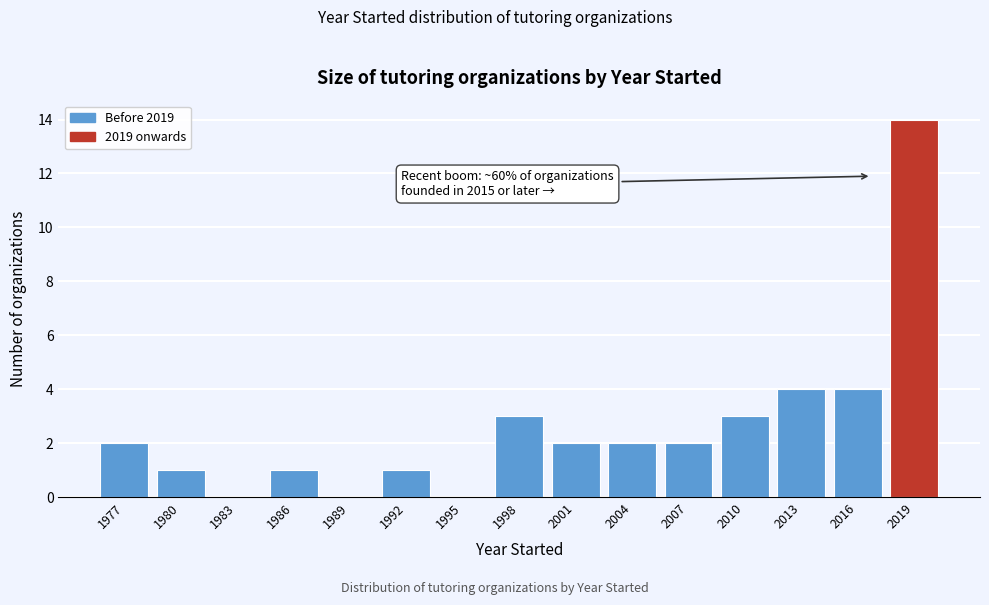

Reading right to left, extract all data points from this chart.

2019=14	2016=4	2013=4	2010=3	2007=2	2004=2	2001=2	1998=3	1995=0	1992=1	1989=0	1986=1	1983=0	1980=1	1977=2